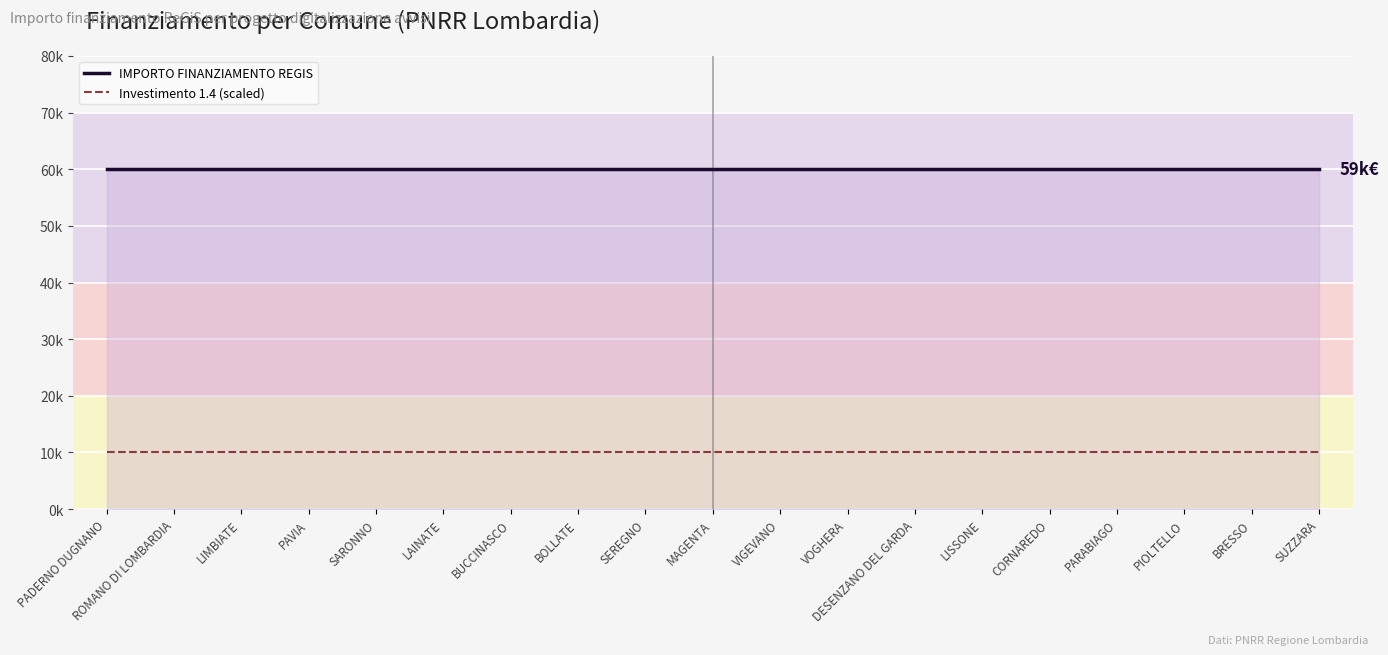

Which series has the largest total across all categories?

IMPORTO FINANZIAMENTO REGIS